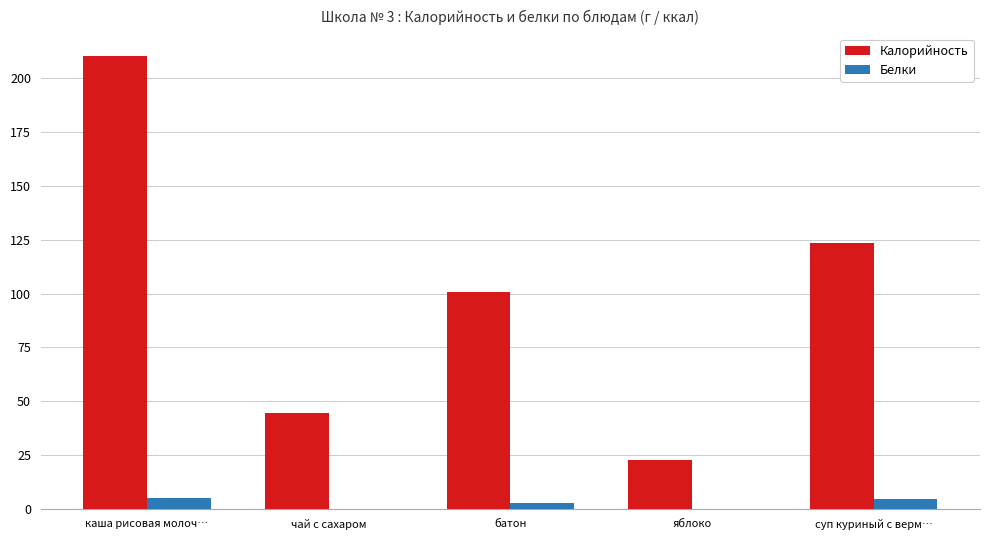

What is the highest value of the Белки series?

5.1